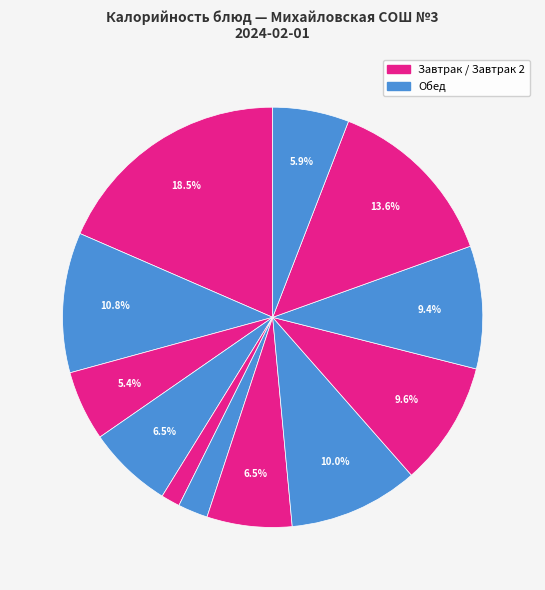

How many slices are in this pie chart?

12